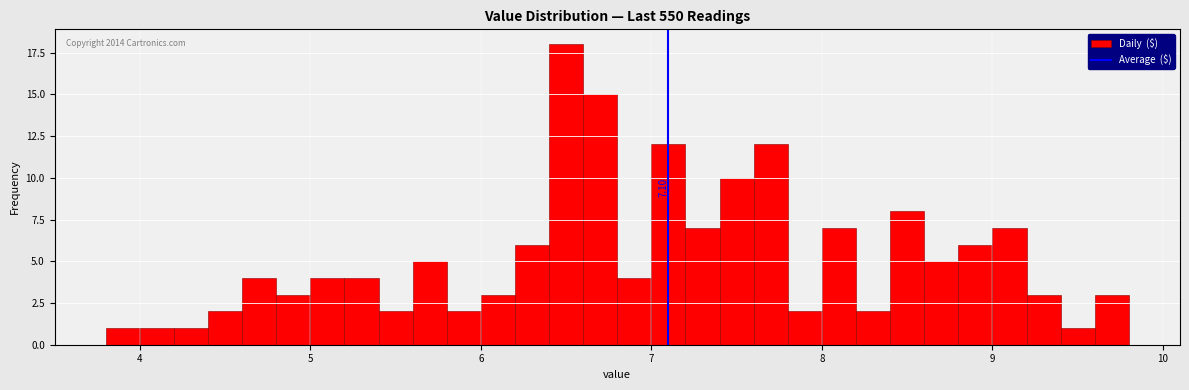

Read against the x-axis, roughly where is the centre of the tallest bar?

6.5